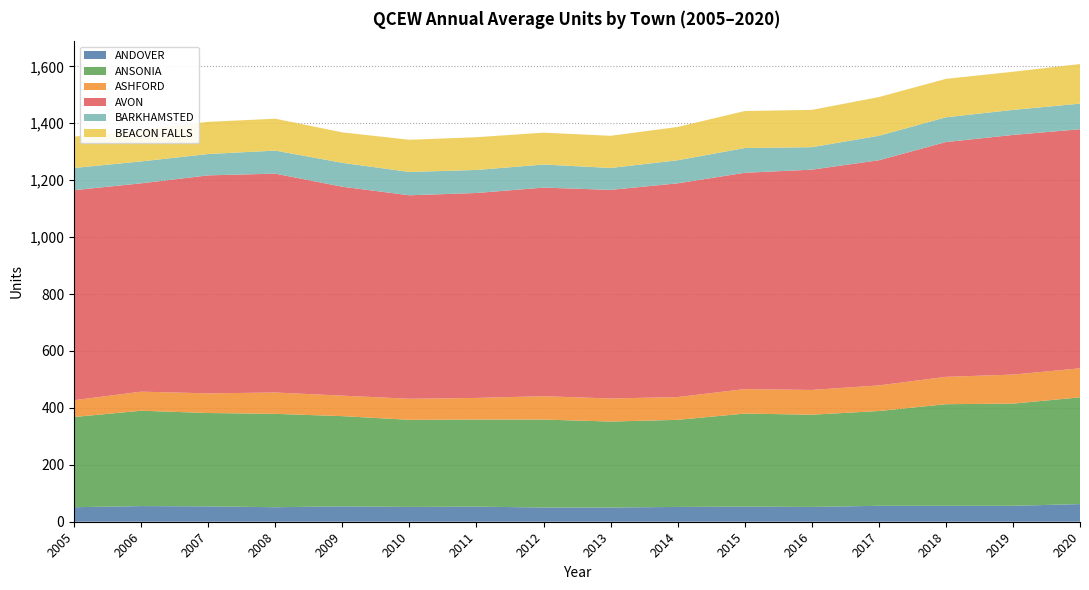

Reading left to right, list all the values displayed in this chart.

ANDOVER: 51	55	54	51	54	52	53	50	50	52	53	52	56	56	56	62
ANSONIA: 317	335	328	328	317	306	306	309	302	306	327	324	333	357	359	375
ASHFORD: 59	67	69	75	72	74	76	82	81	80	86	87	90	96	102	102
AVON: 738	732	766	769	734	715	720	733	733	751	760	774	791	825	842	840
BARKHAMSTED: 78	77	75	81	84	82	81	81	77	81	87	79	86	87	88	90
BEACON FALLS: 110	111	113	112	107	113	115	112	113	117	130	131	136	135	134	139